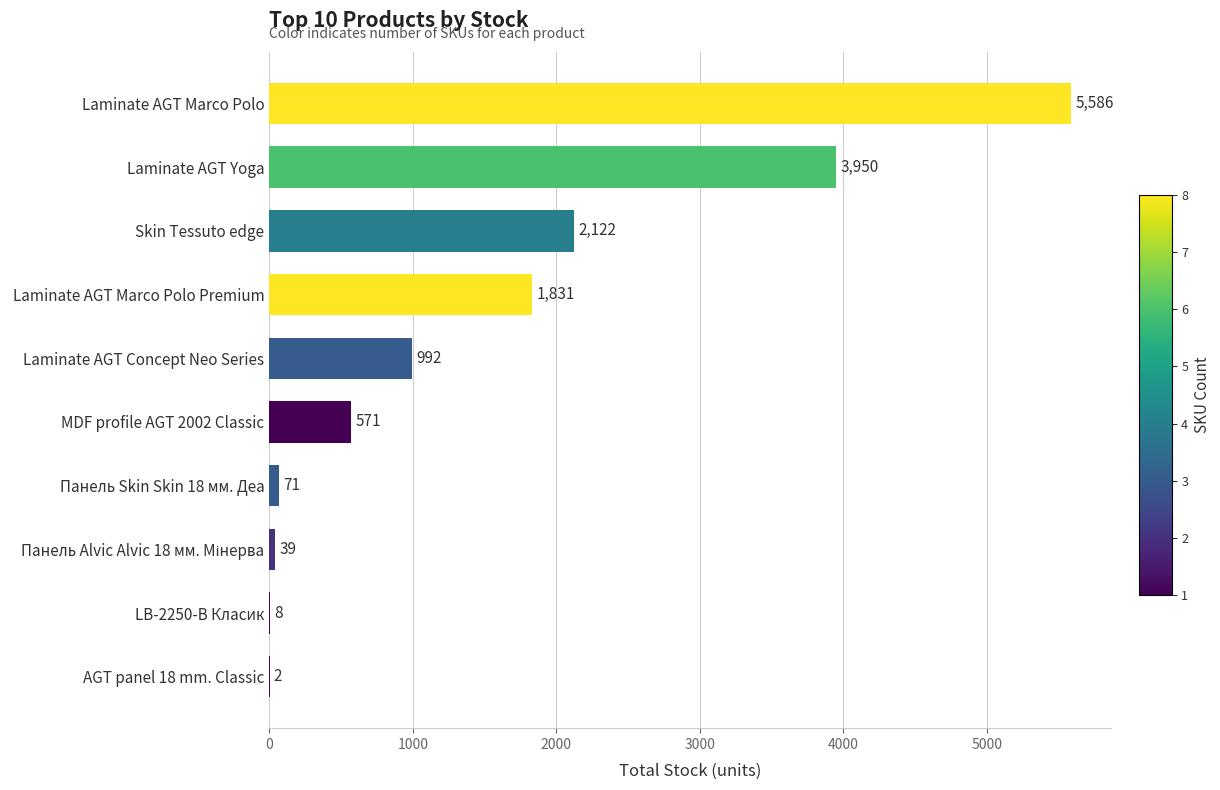

The value at Laminate AGT Marco Polo is 5586. True or false?

True